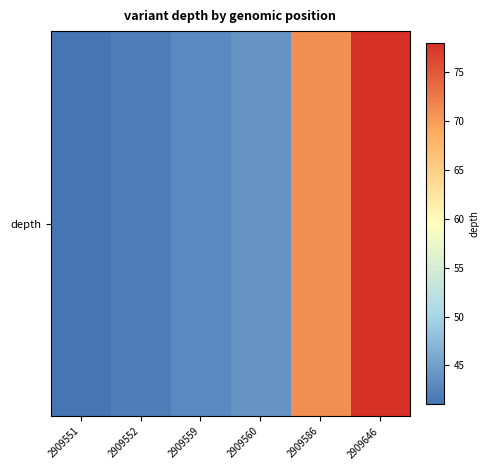

At which category does the chart reach its peak across all series?

2909646